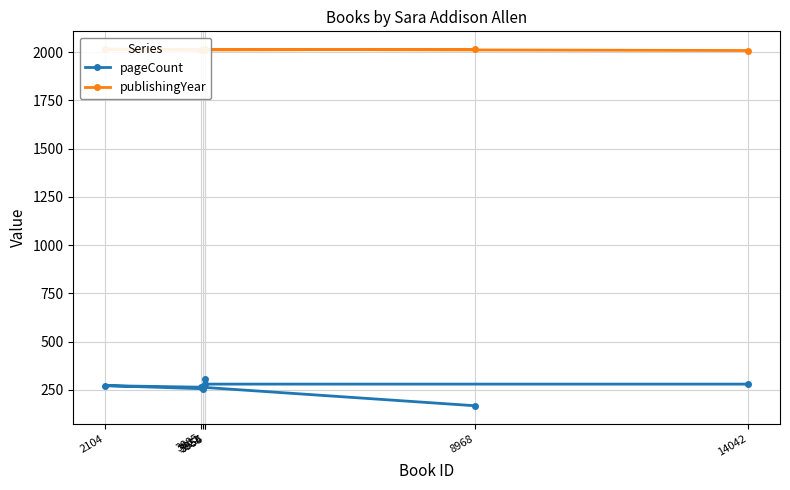

What is the minimum value shown in the chart?

168